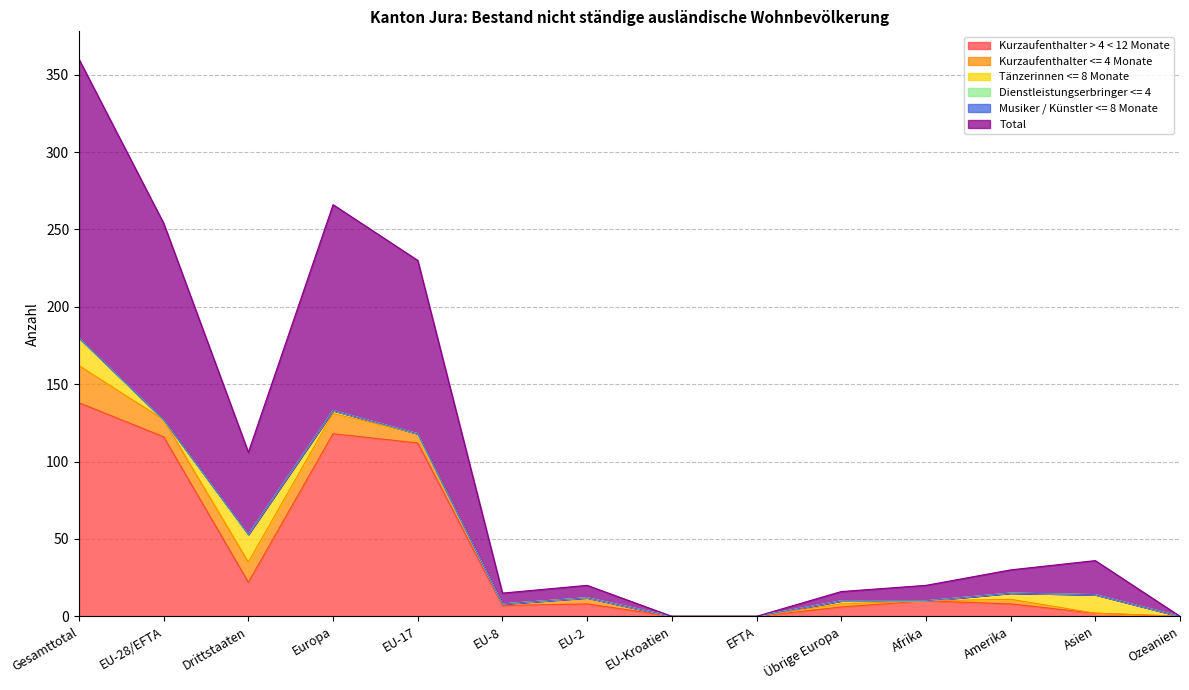

What is the difference between the second highest and second lowest values in the Kurzaufenthalter <= 4 Monate series?

13